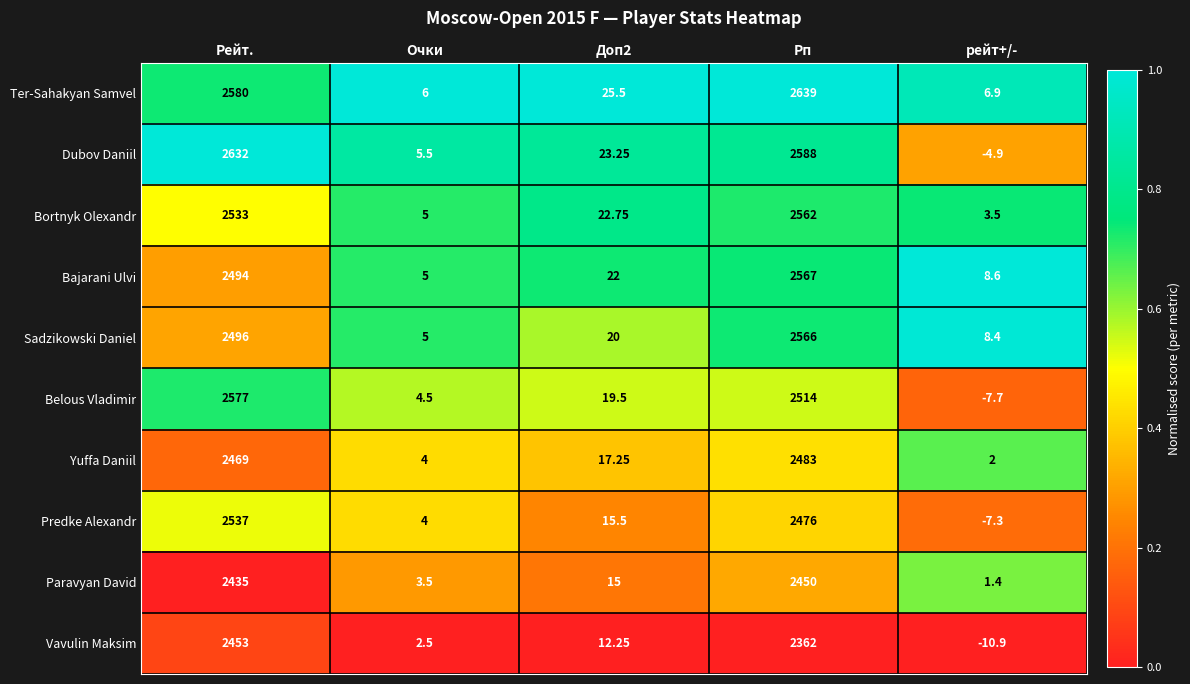

At which label does Ter-Sahakyan Samvel first exceed 25?

Рейт.